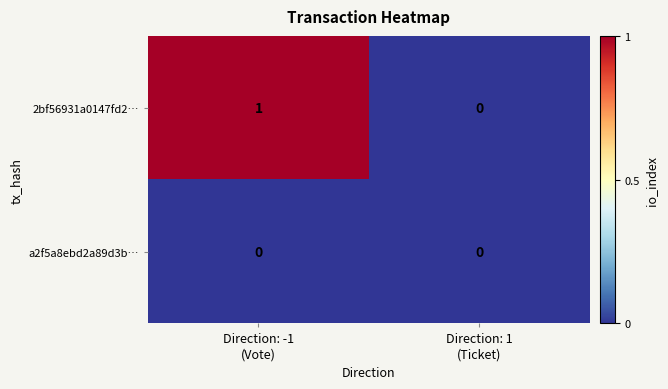

List the series in order of their overall mean, lowest first.

a2f5a8ebd2a89d3b…, 2bf56931a0147fd2…